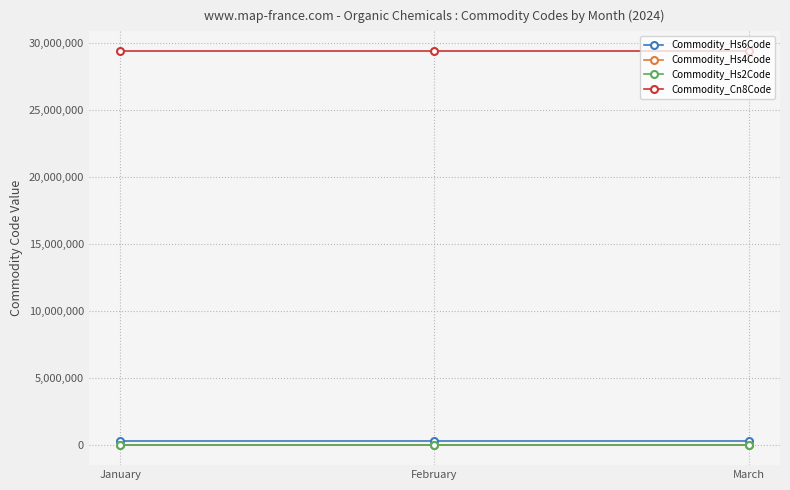

Is the value of Commodity_Hs2Code at March greater than the value of Commodity_Hs6Code at January?

No